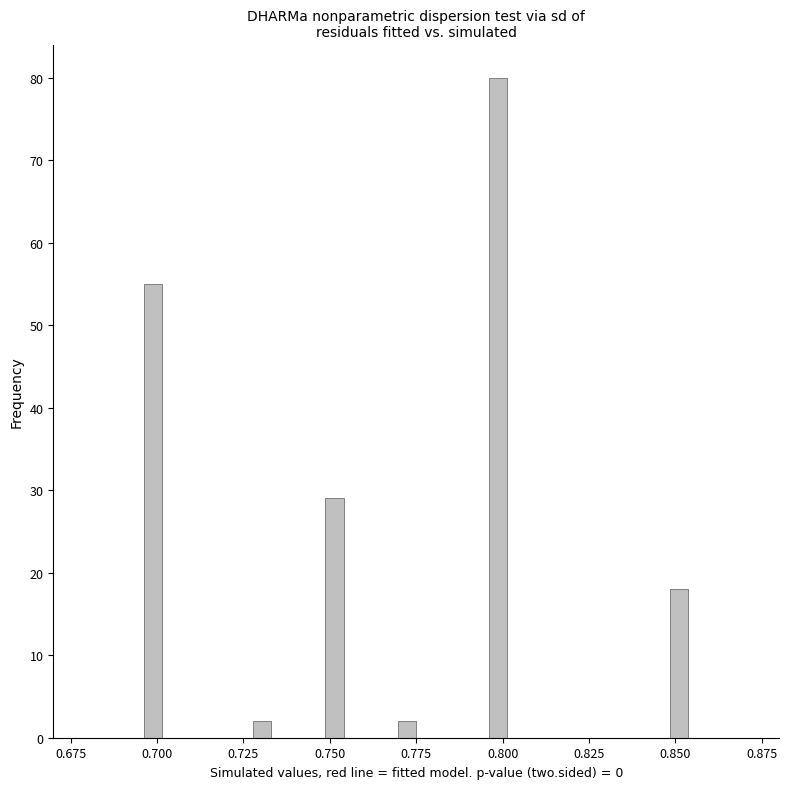

Around what value on the x-axis is the tallest bar? Give the approximate position of its centre, as read against the axis.

0.800